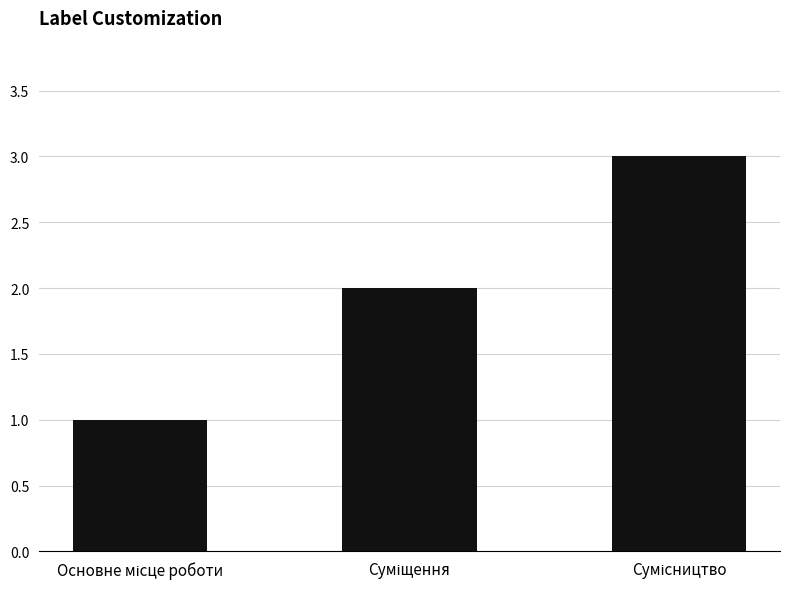

What is the maximum value shown in the chart?

3